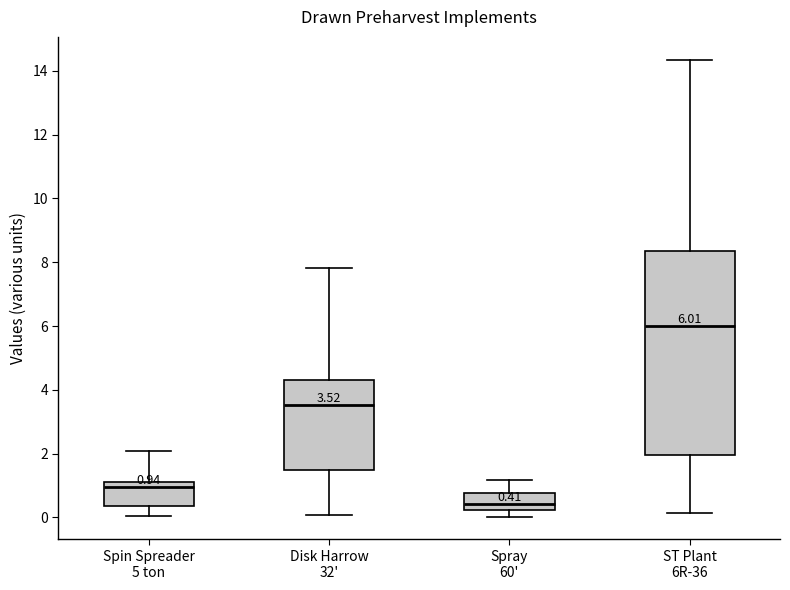

Which box is the tallest, from its lower edge to its upper edge?

ST Plant 6R-36